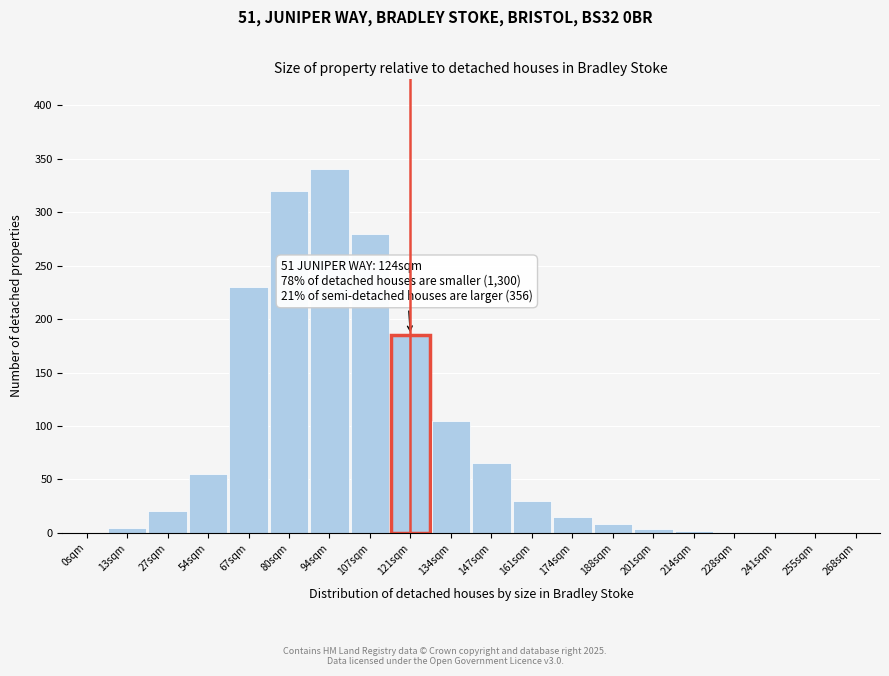

What is the sum of the values at 147sqm and 161sqm?

95